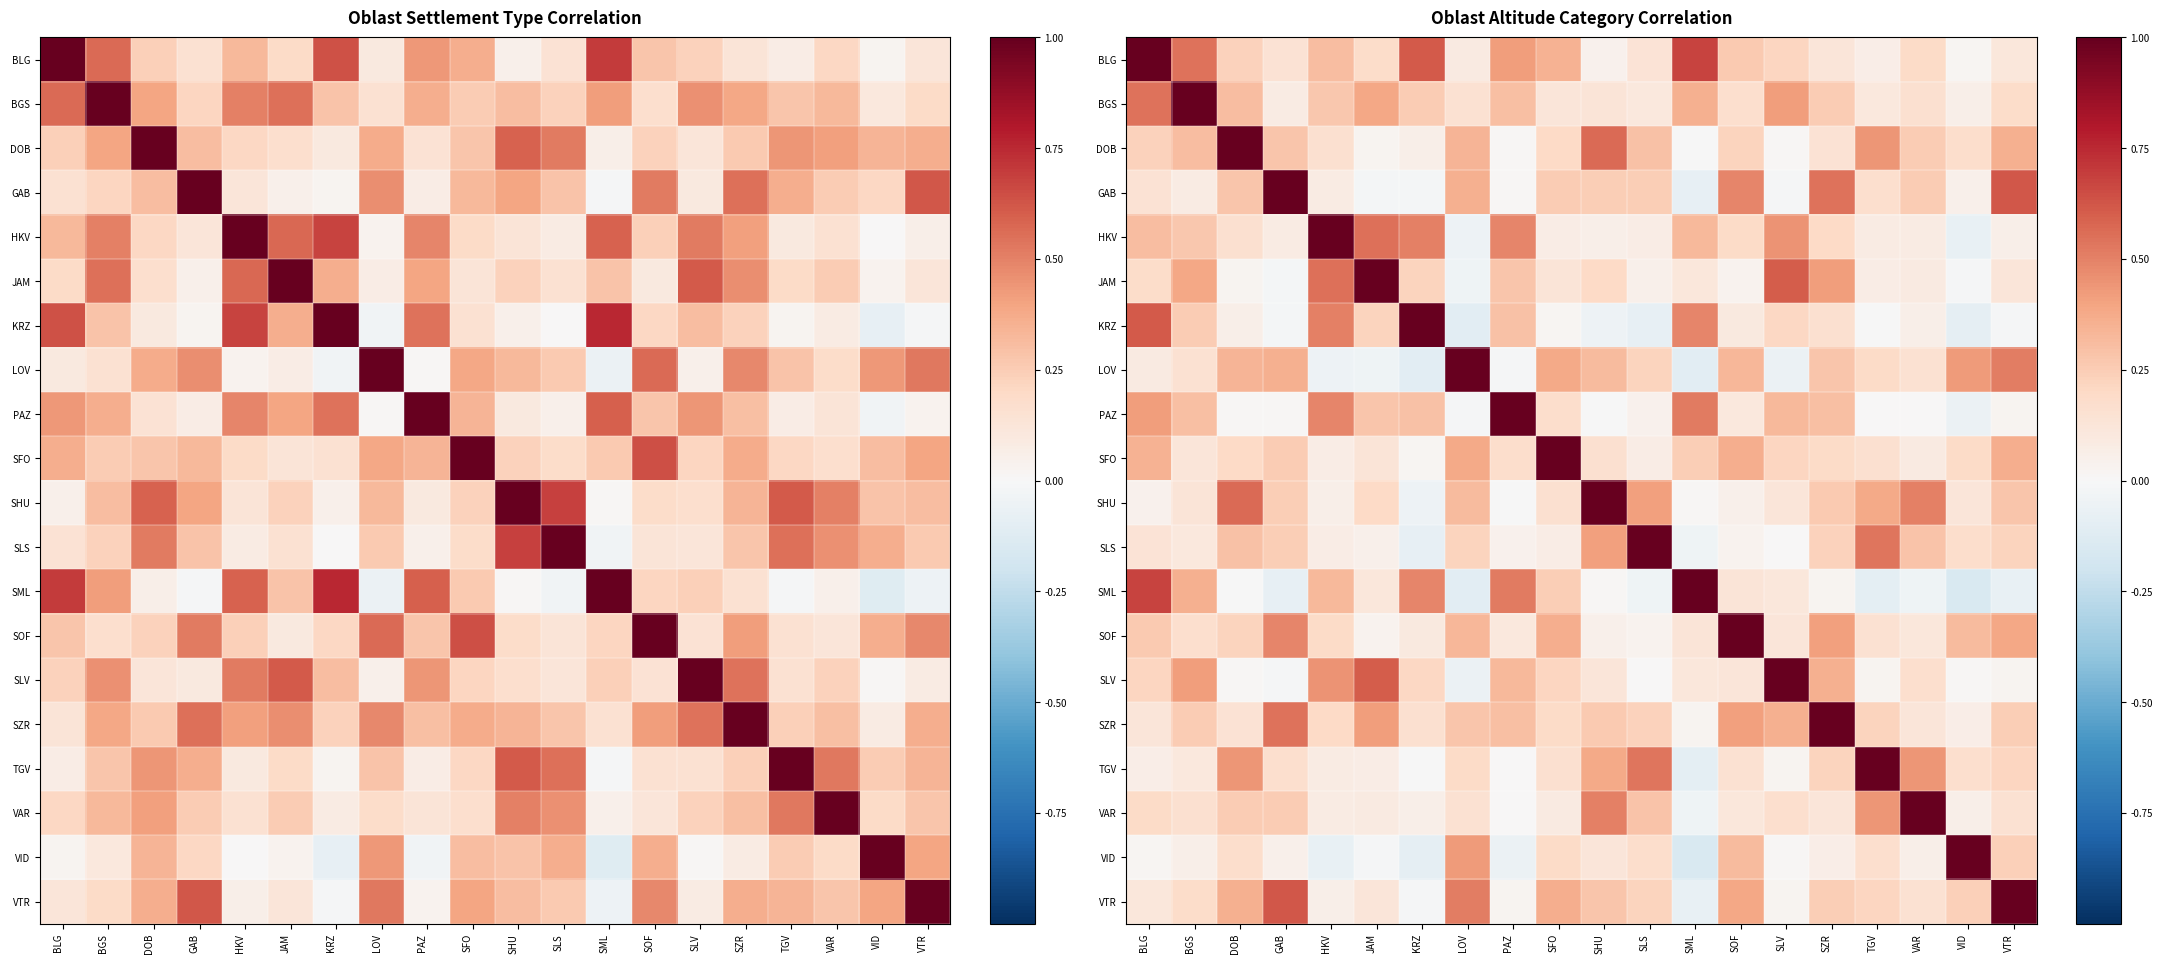

Is the value of TGV at SFO greater than the value of HKV at HKV?

No